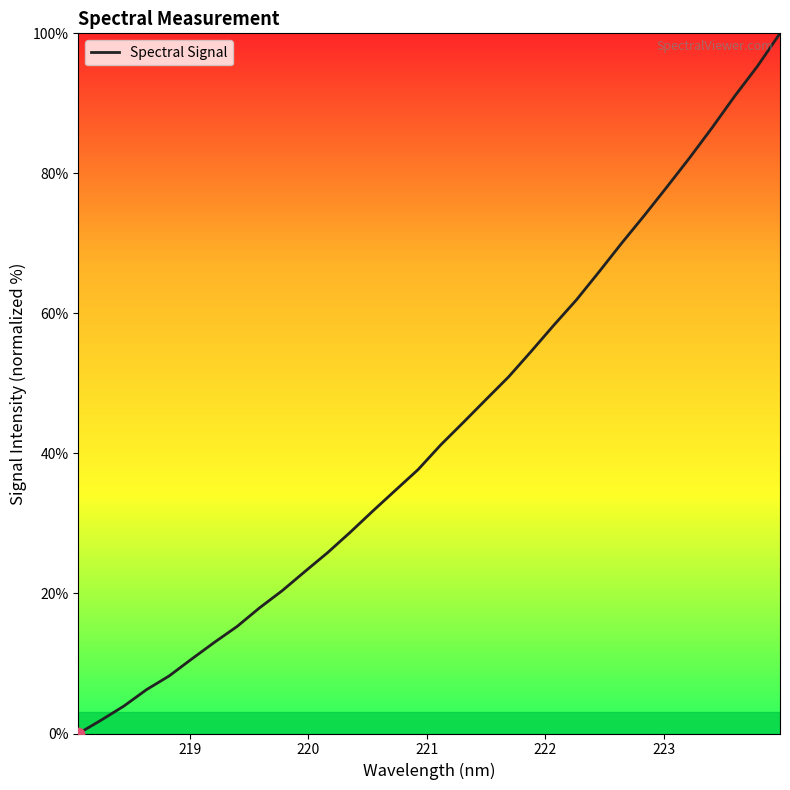

What is the difference between the maximum and minimum values?

100.0